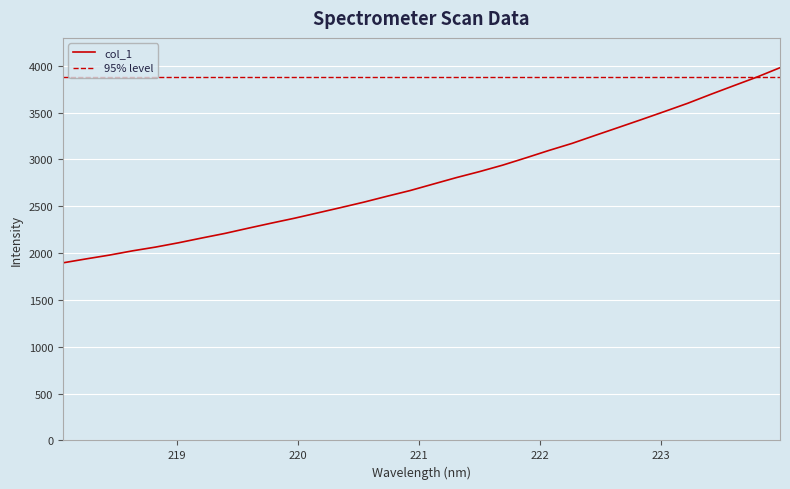

List the labels in order of value, largest first.

223.9802, 223.7895, 223.5987, 223.408, 223.2172, 223.0264, 222.8355, 222.6447, 222.4538, 222.263, 222.0721, 221.8812, 221.6902, 221.4993, 221.3083, 221.1174, 220.9264, 220.7354, 220.5444, 220.3533, 220.1623, 219.9712, 219.7801, 219.589, 219.3979, 219.2067, 219.0156, 218.8244, 218.6332, 218.442, 218.2508, 218.0596